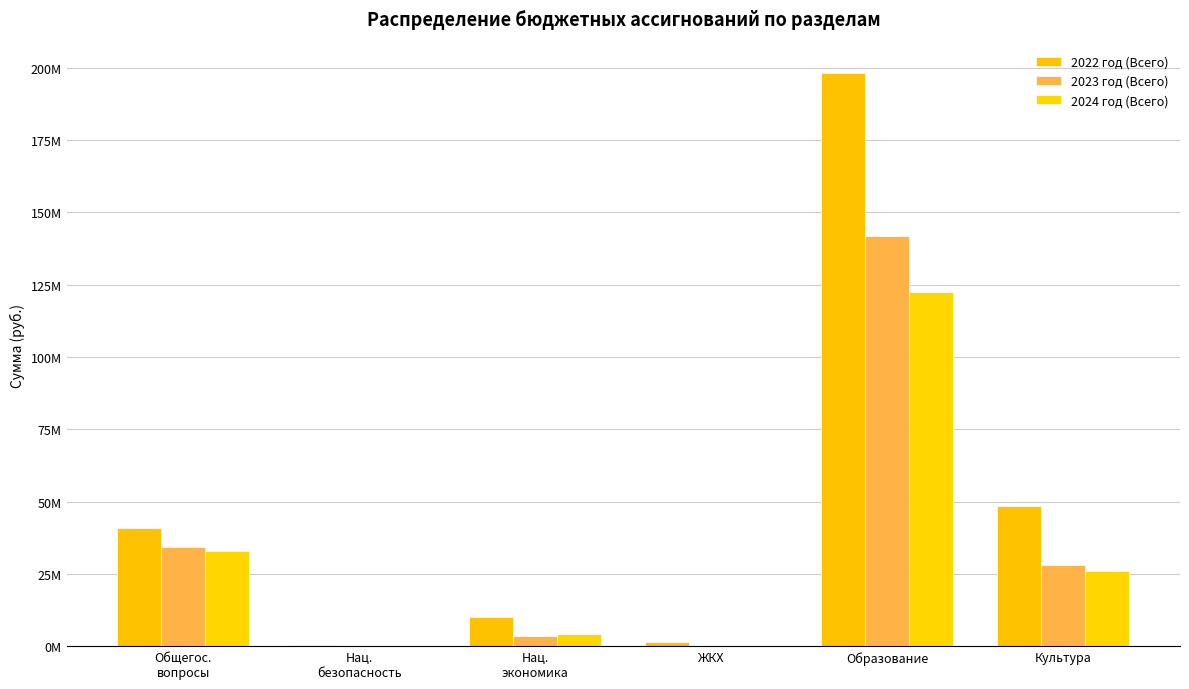

Where is 2022 год (Всего) nearest to the value 99244947?

Культура